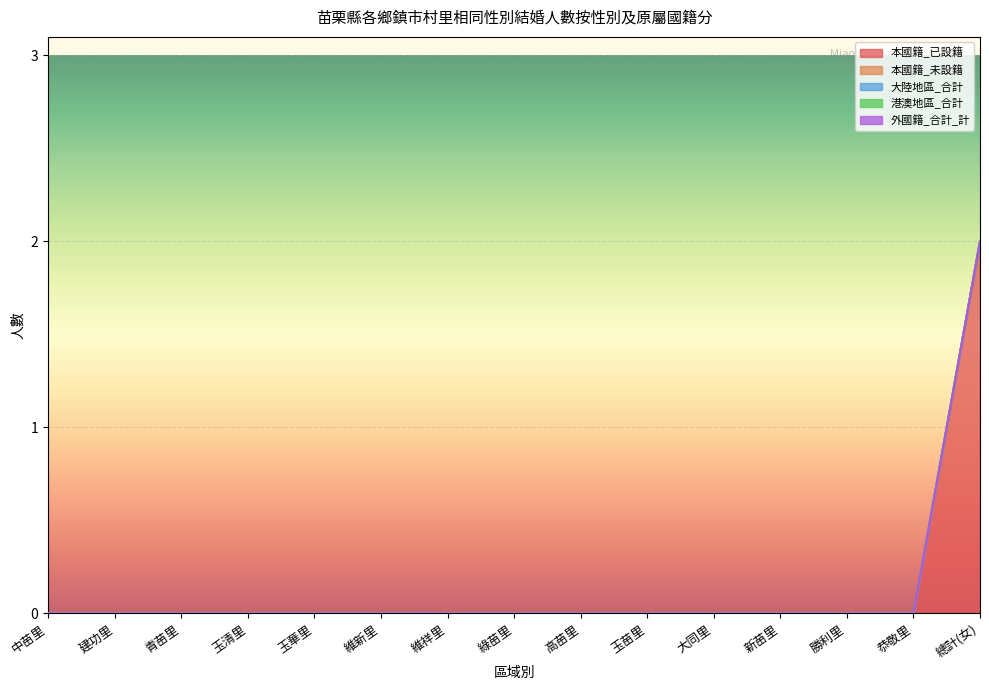

True or false: 外國籍_合計_計 has more than 1 interior local peaks.

False